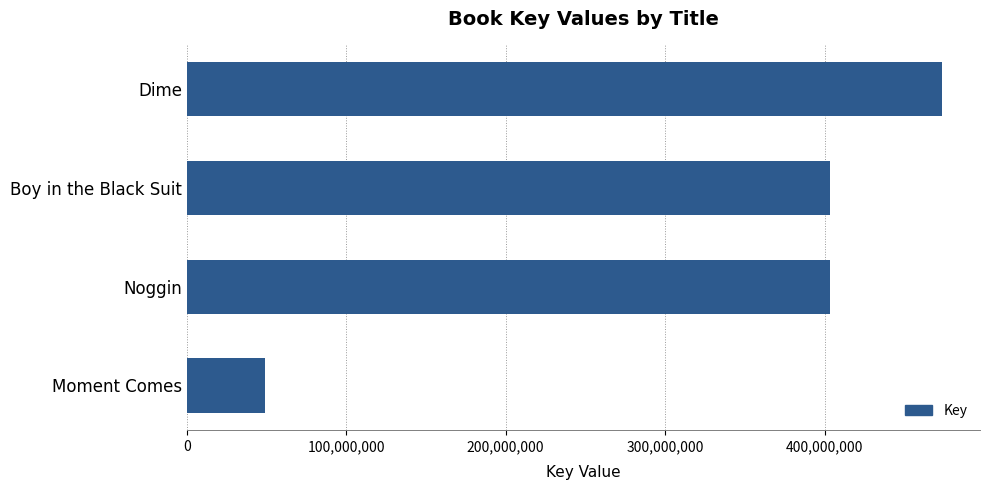

True or false: the data shows 473803894 at Dime.

True